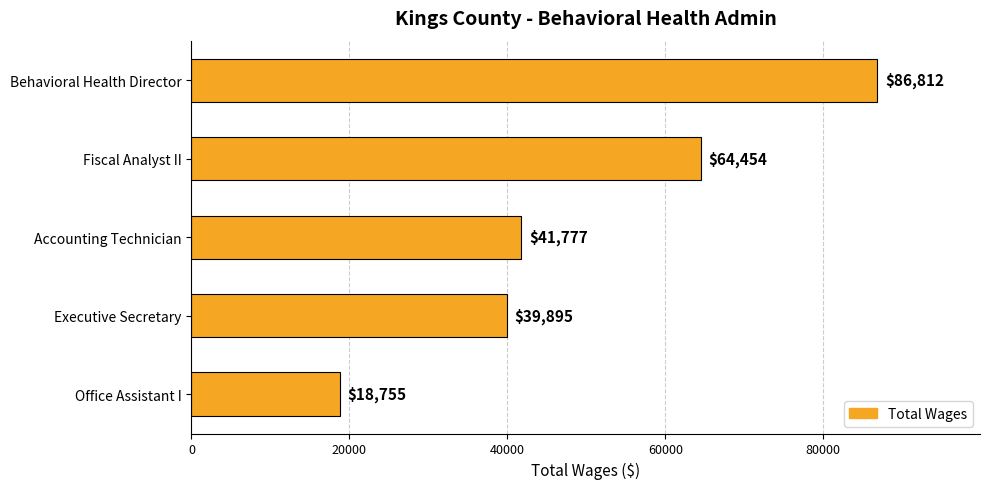

What is the minimum value shown in the chart?

18755